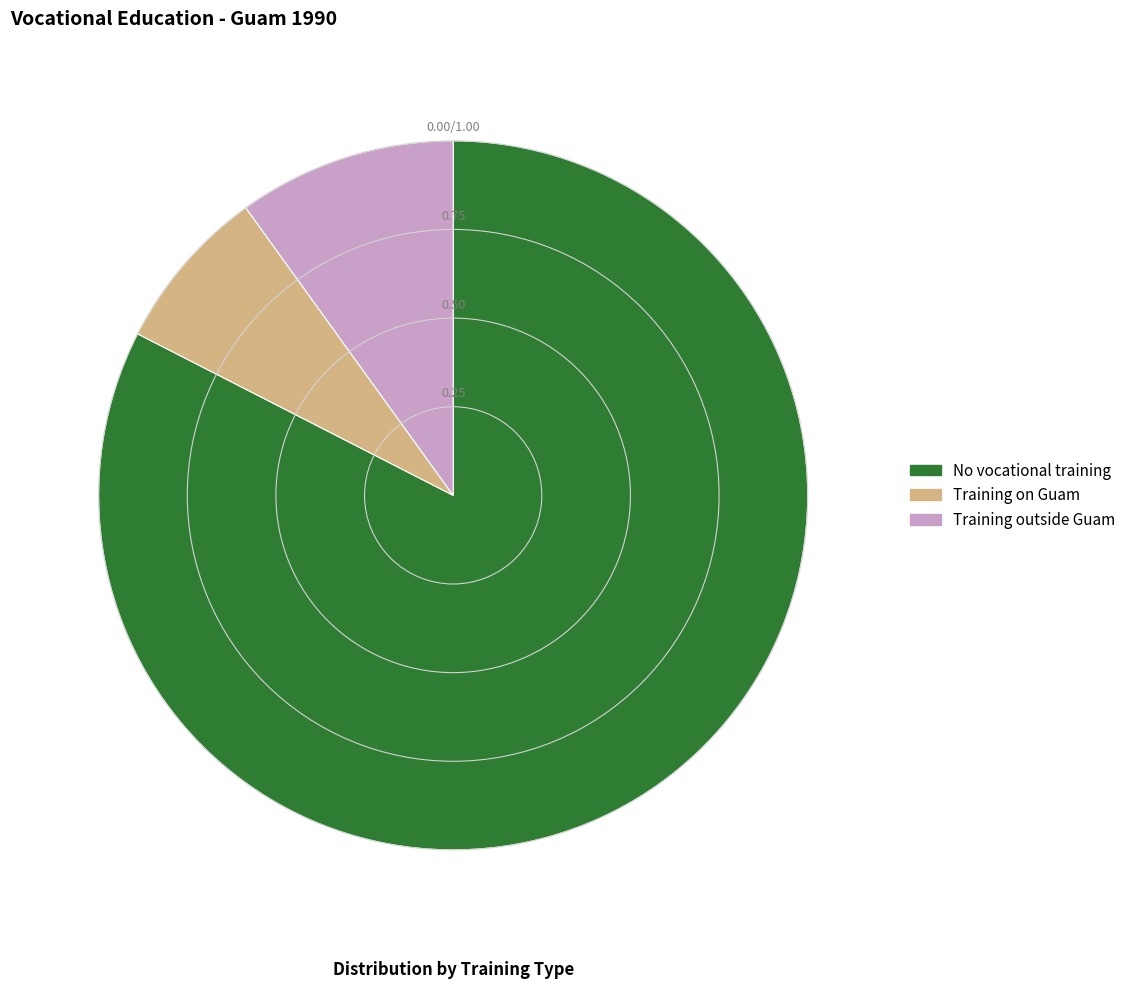

How many slices are in this pie chart?

3